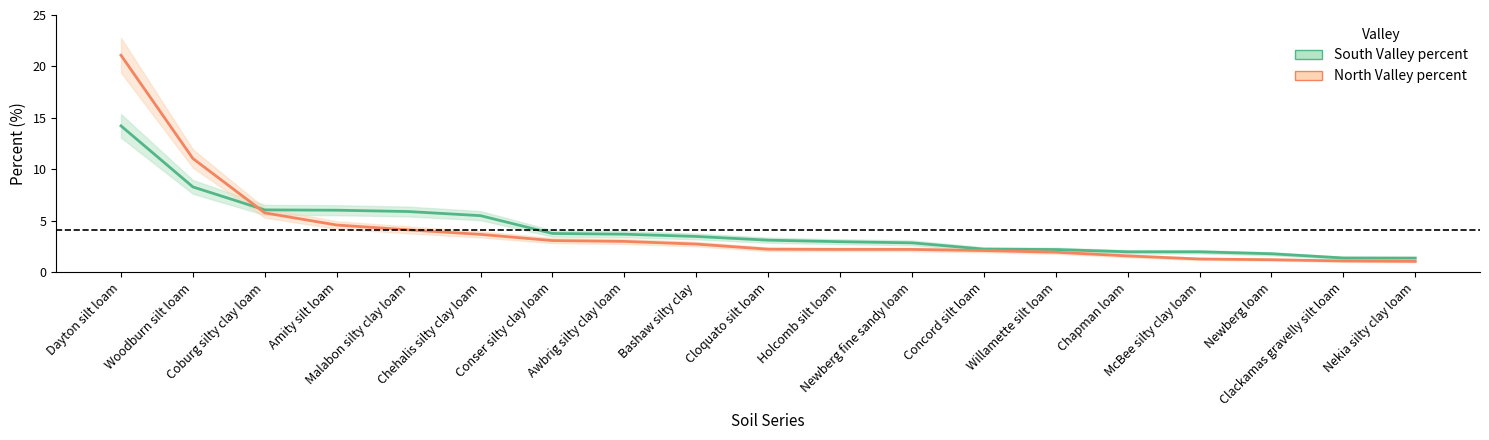

What is the label of the 11th point from the left?

Holcomb silt loam